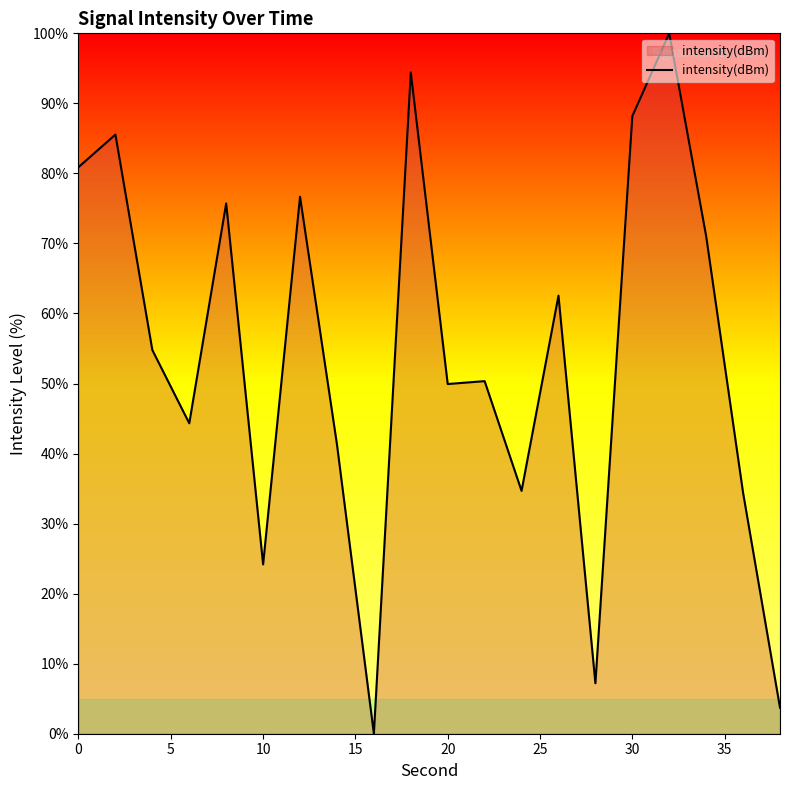

What is the maximum value shown in the chart?

100.0